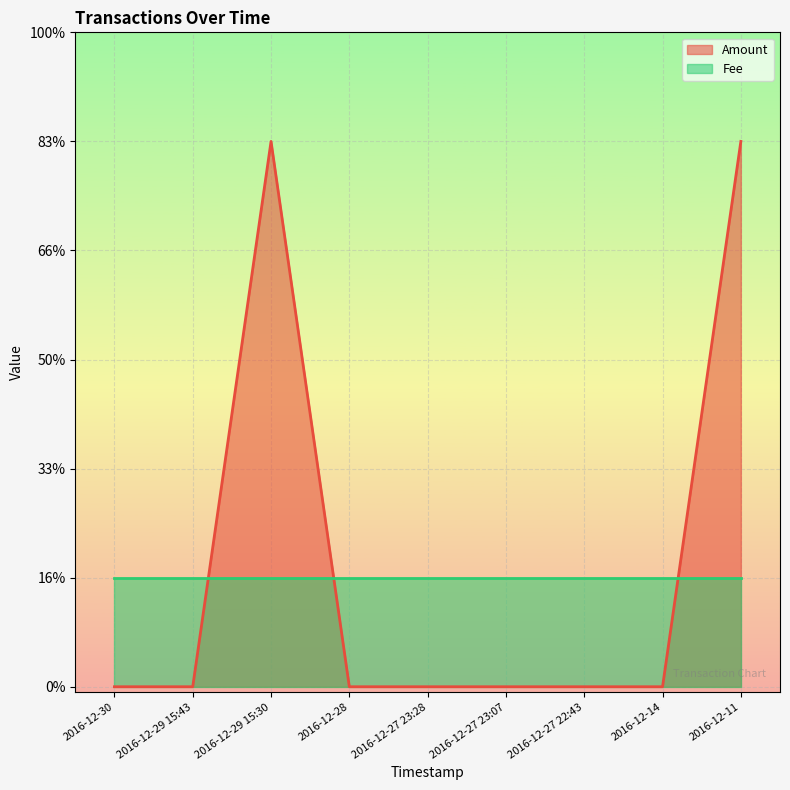

At which category does the chart reach its minimum across all series?

2016-12-30